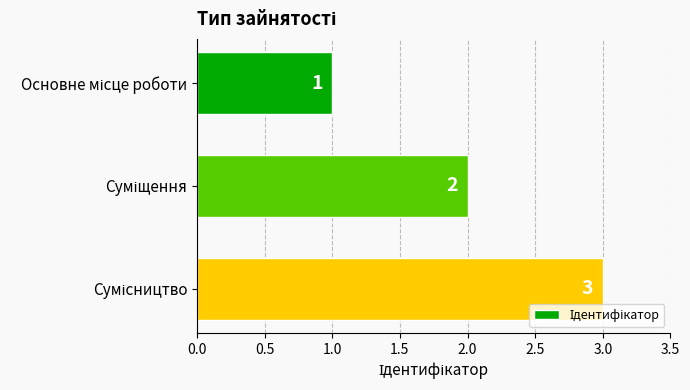

What is the sum of all values?

6